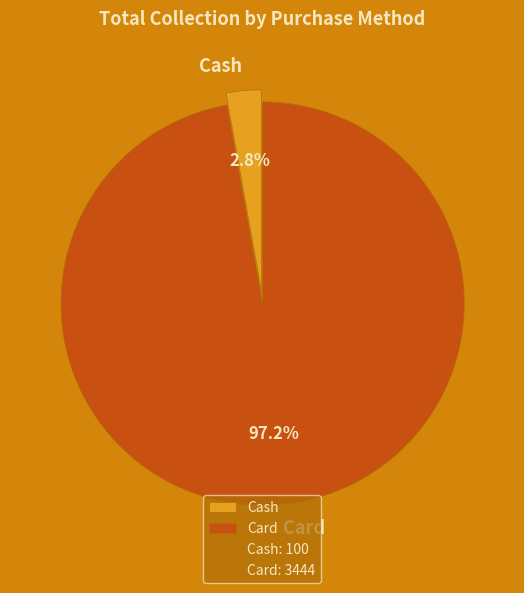

Combined, do Cash and Card account for over 50%?

Yes